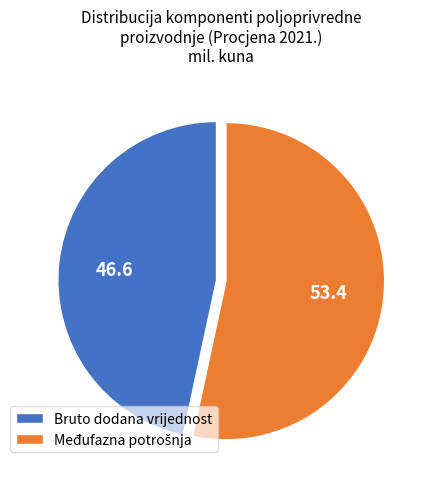

True or false: Bruto dodana vrijednost accounts for 34% of the total.

False